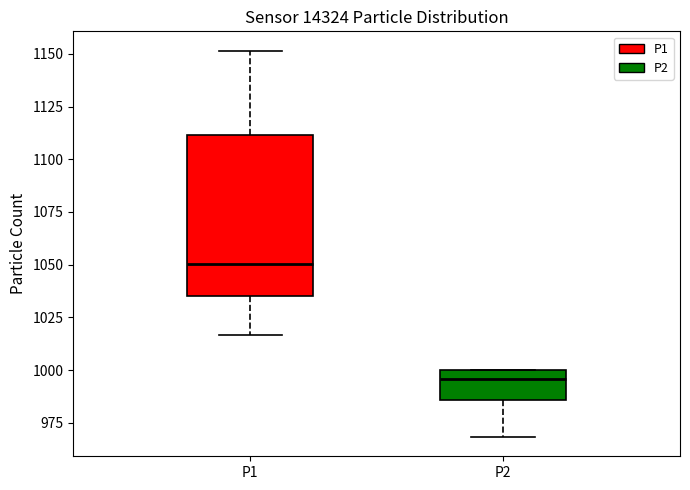

Which box has the highest median line?

P1